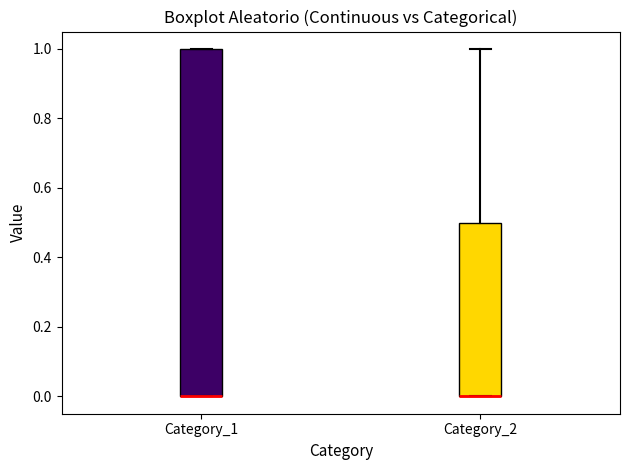

Reading left to right, transcribe this box plot: for each box, give where its median line is, the range the box spans, and where its two whiskers end, as read against the y-axis. The values are not printed on the chart, so give them approximately, as read against the axis.

Category_1: median 0.0 (drawn on the box's lower edge), box 0.0 to 1.0, whiskers 0.0 to 1.0
Category_2: median 0.0 (drawn on the box's lower edge), box 0.0 to 0.5, whiskers 0.0 to 1.0